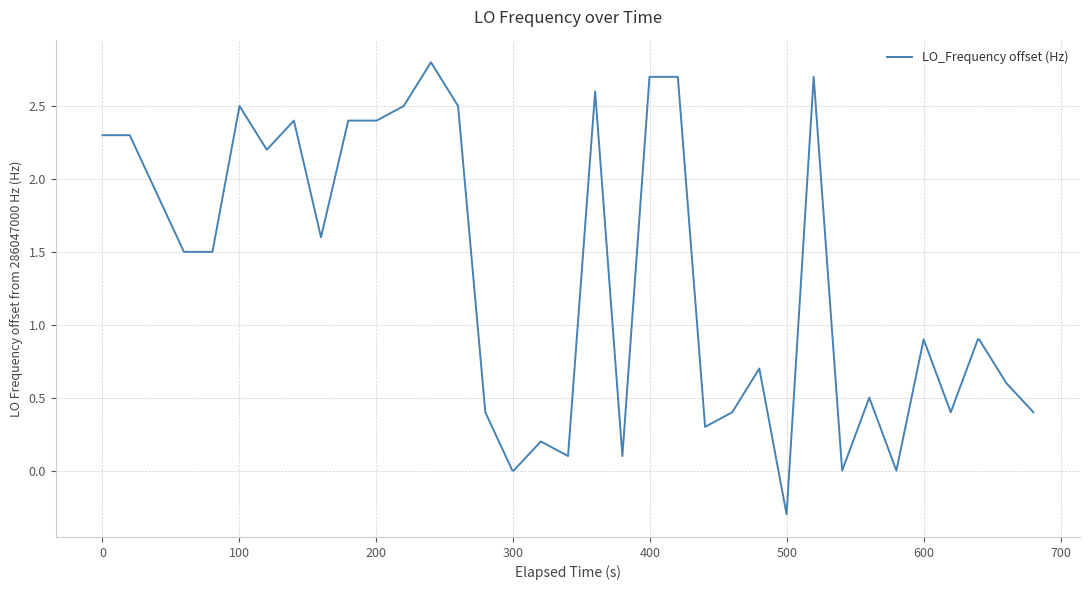

What is the difference between the maximum and minimum values?

3.1